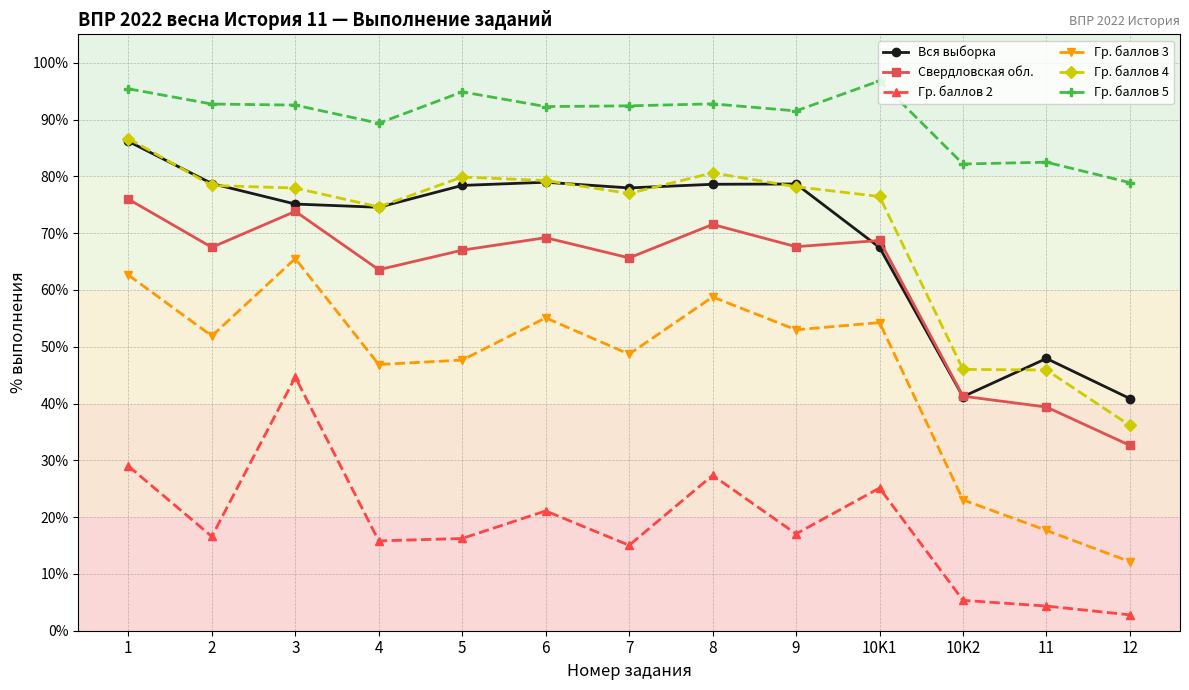

True or false: Гр. баллов 5 and Гр. баллов 3 intersect in this chart.

False